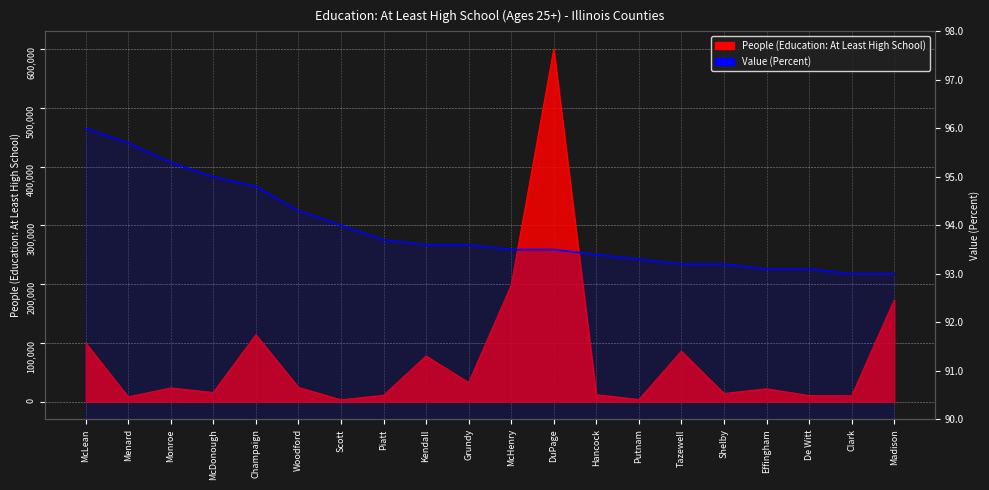

At Grundy, list the series in order from largest to smallest.

People (Education: At Least High School), Value (Percent)